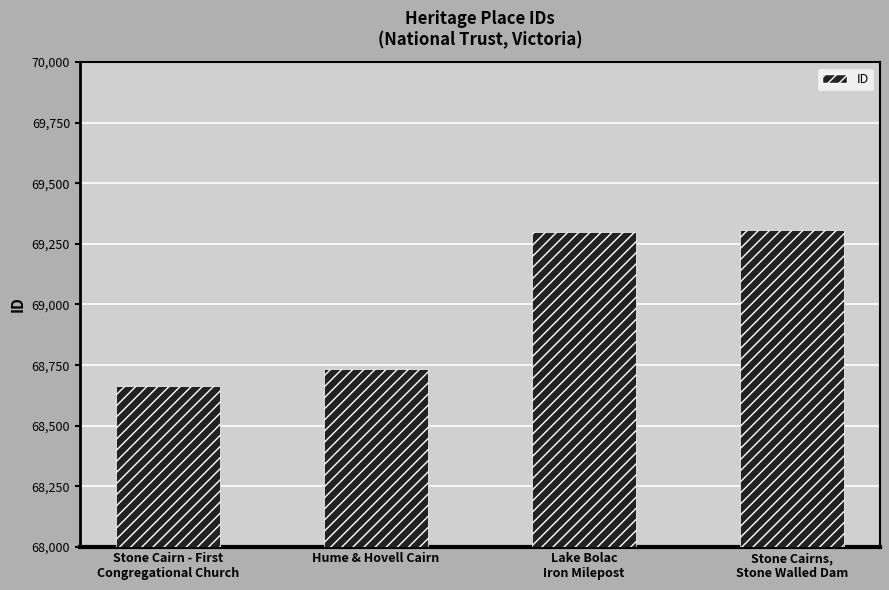

Approximately how many times larger is the value at Stone Cairns,
Stone Walled Dam compared to Hume & Hovell Cairn?

1.0